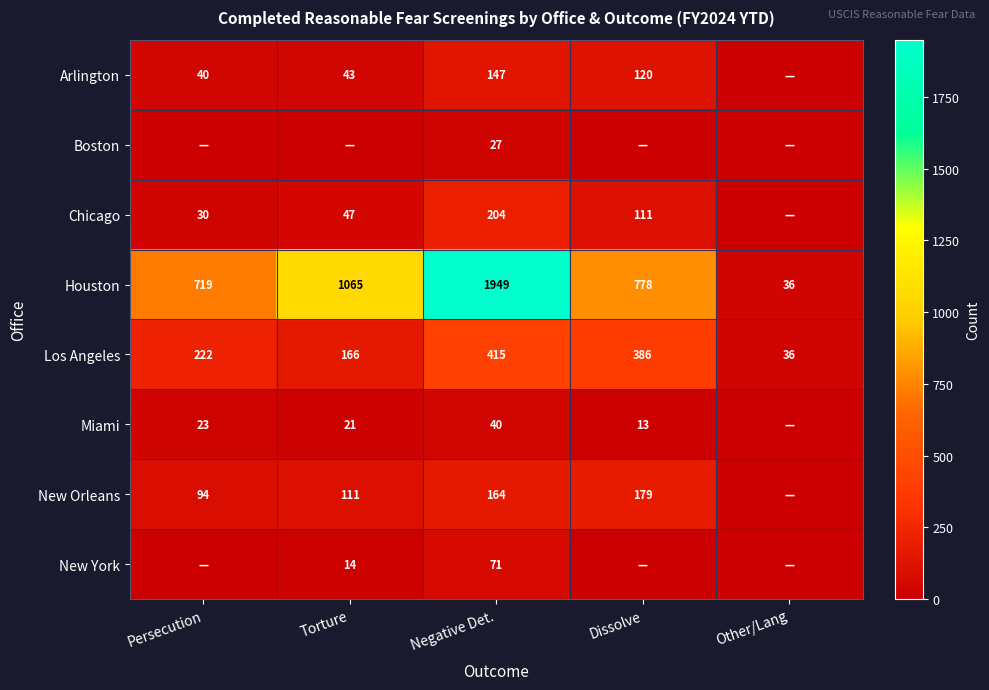

What is the difference between the maximum and minimum values in the Los Angeles series?

379